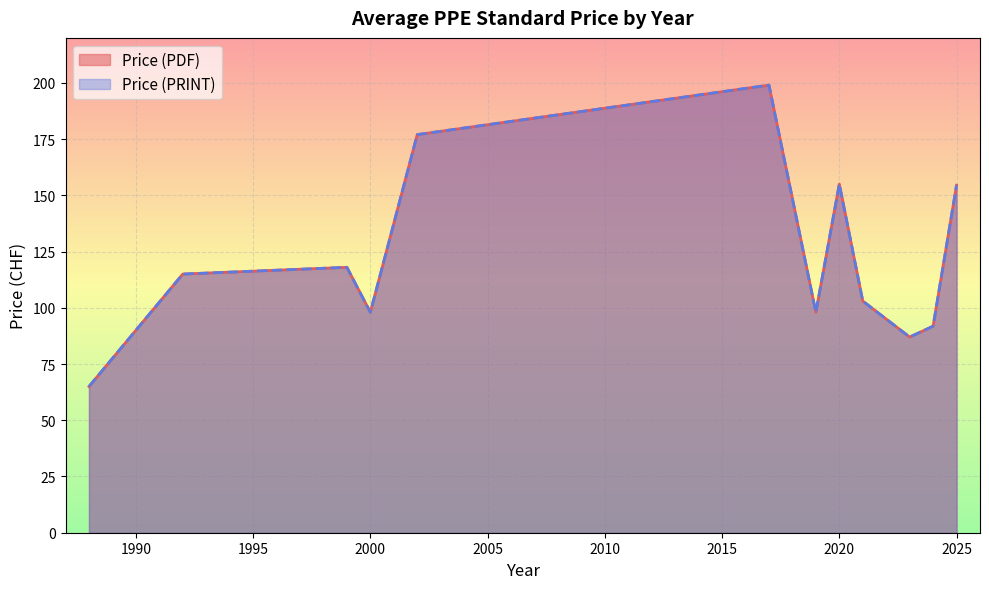

True or false: Price (PRINT) and Price (PDF) intersect in this chart.

False